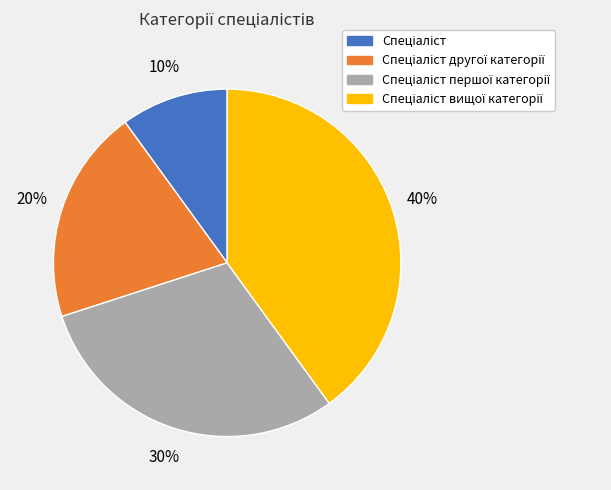

Is there any slice that represents more than half of the pie?

No